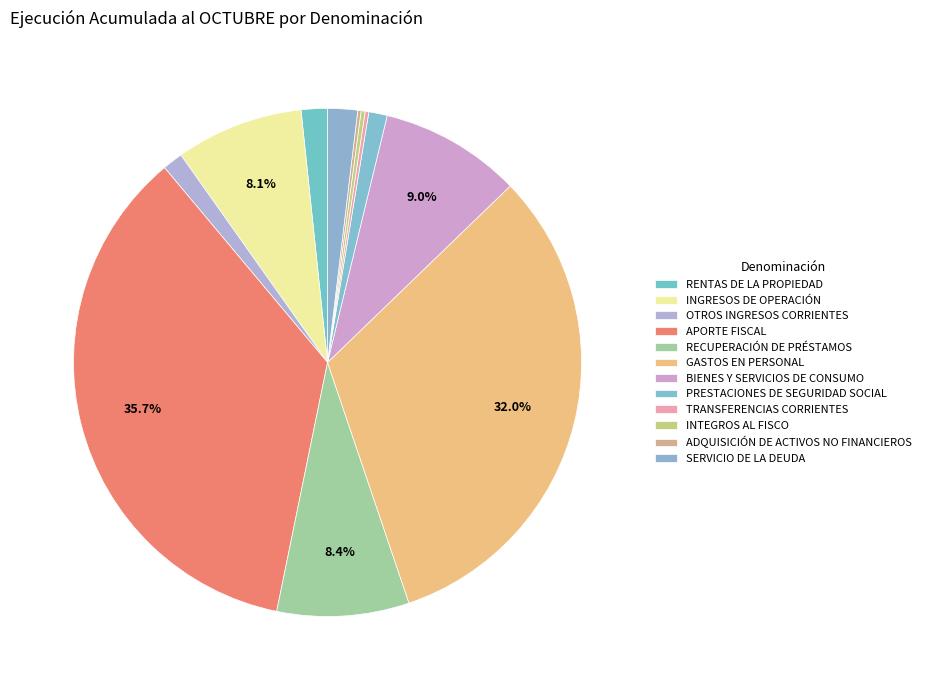

Does APORTE FISCAL represent more than half of the total?

No